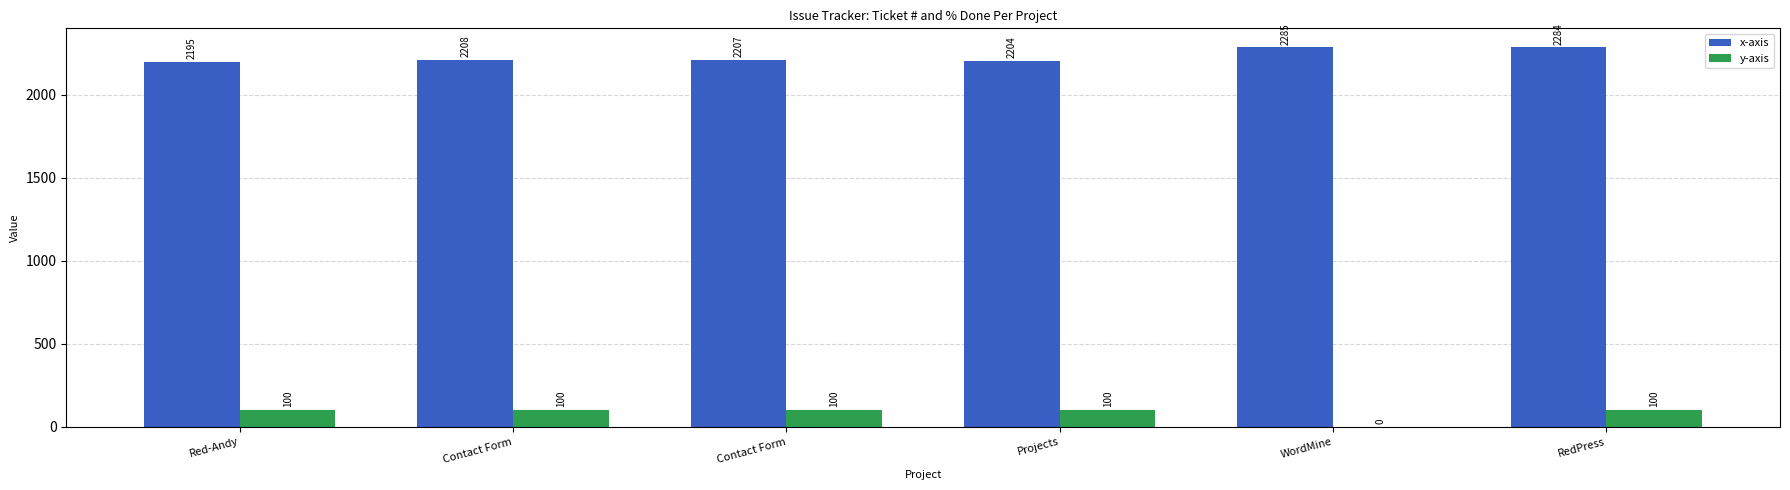

What is the sum of all x-axis values?

13383